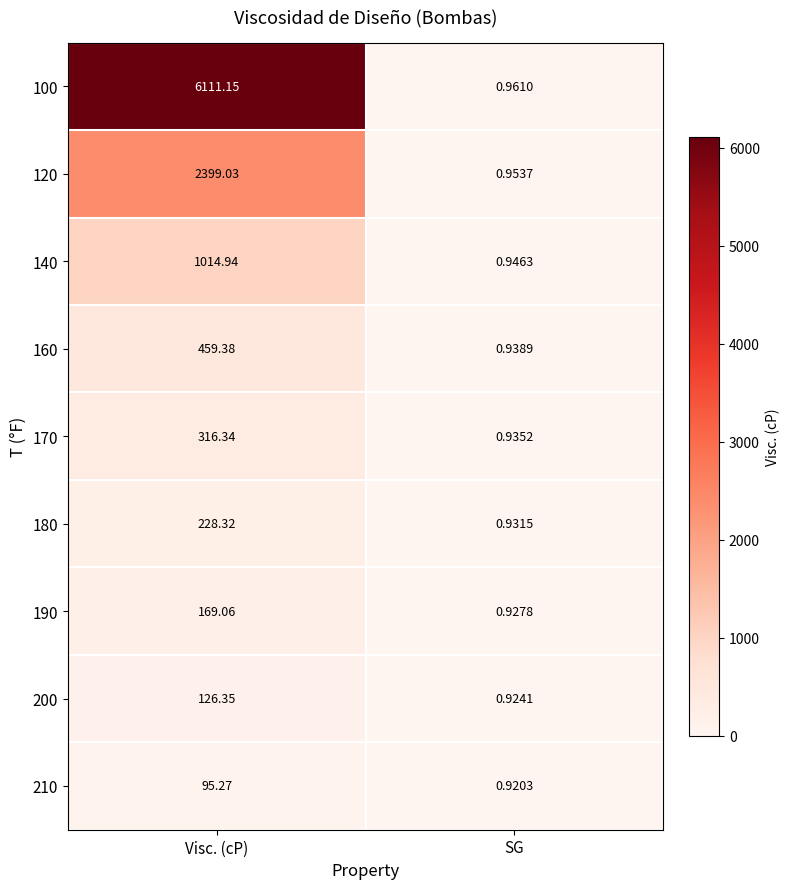

Where is 120 nearest to the value 1199?

SG